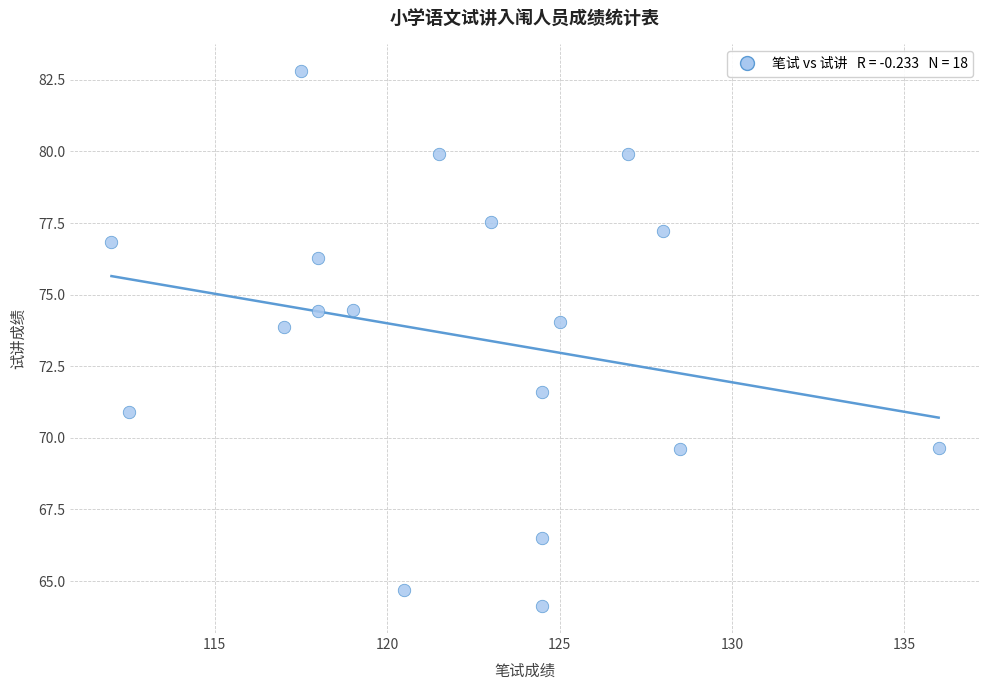

What is the range of X values (max minus min)?

24.0